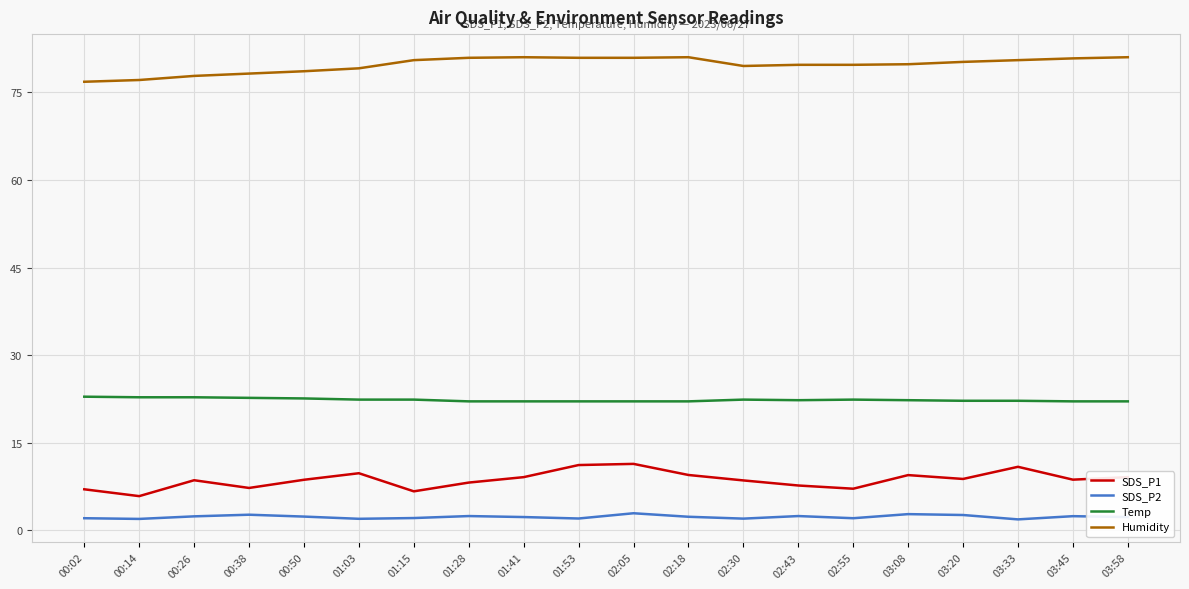

Which series has the largest total across all categories?

Humidity